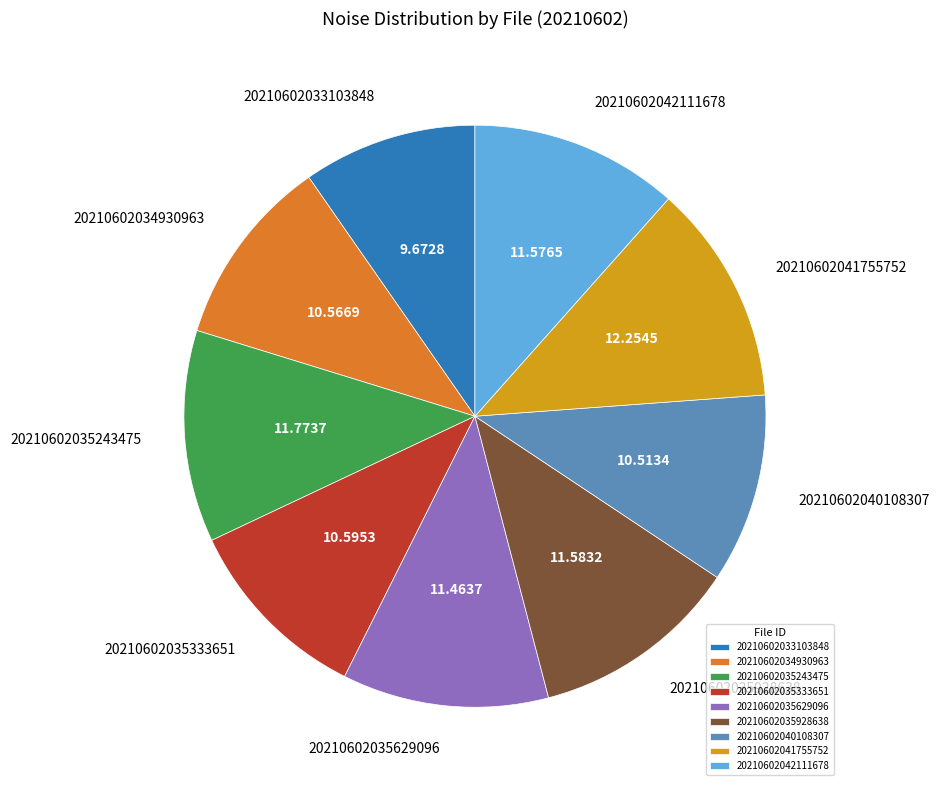

Does any single category account for the majority?

No